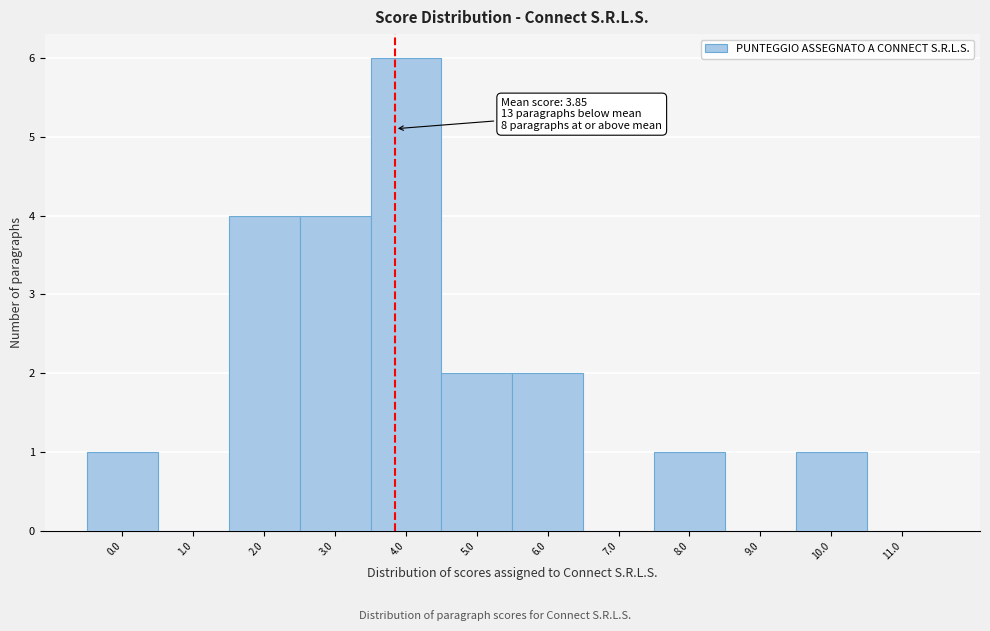

Over which range of the x-axis is the bar tallest?

3.5 to 4.5